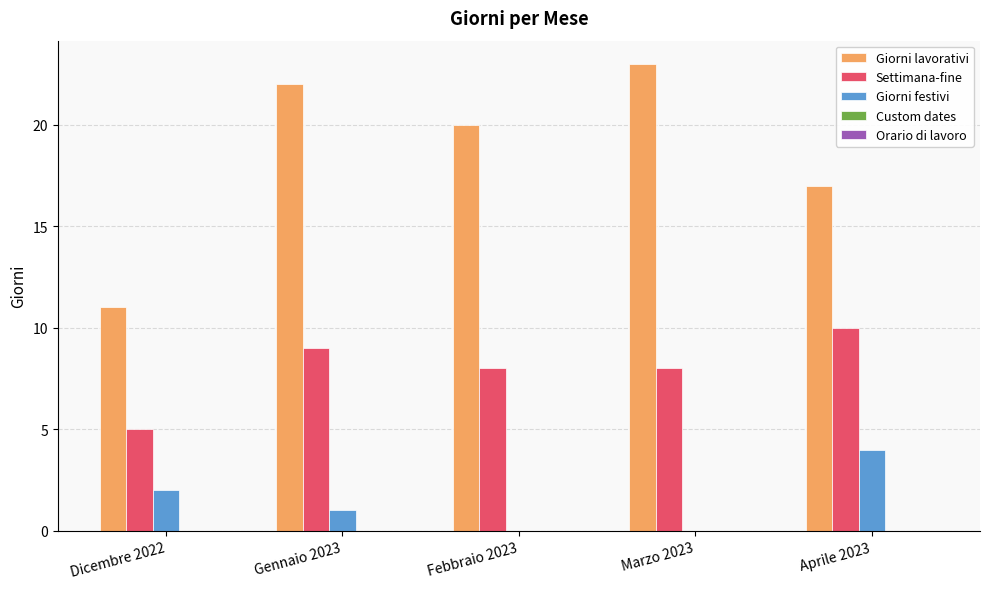

Does the chart contain stacked bars?

No